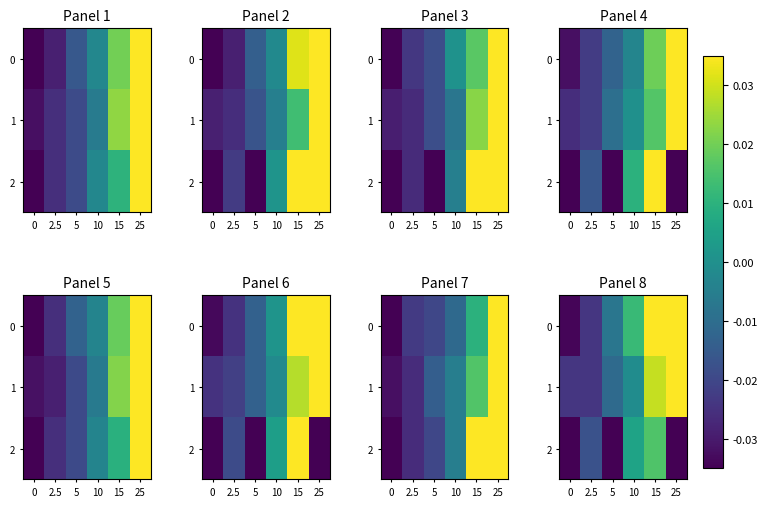

At which label is 1 closest to 0?

10